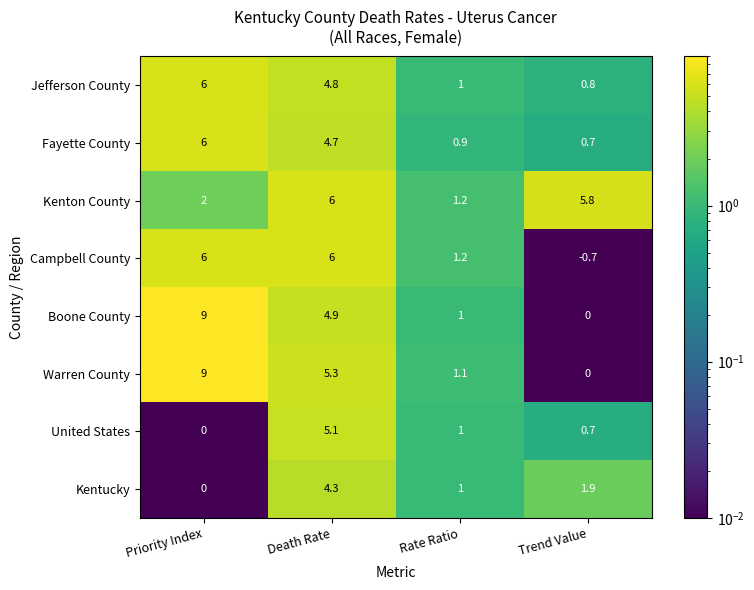

What is the average value of the Warren County series?

3.9